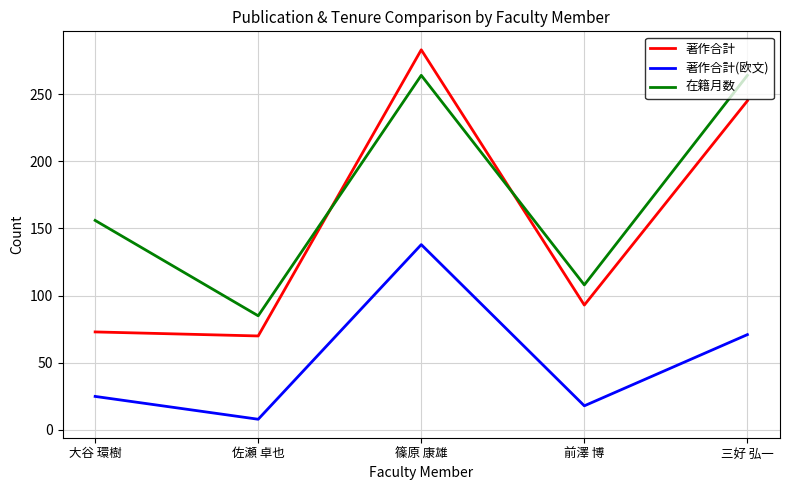

Count the 在籍月数 values in the range 108 to 264.

4